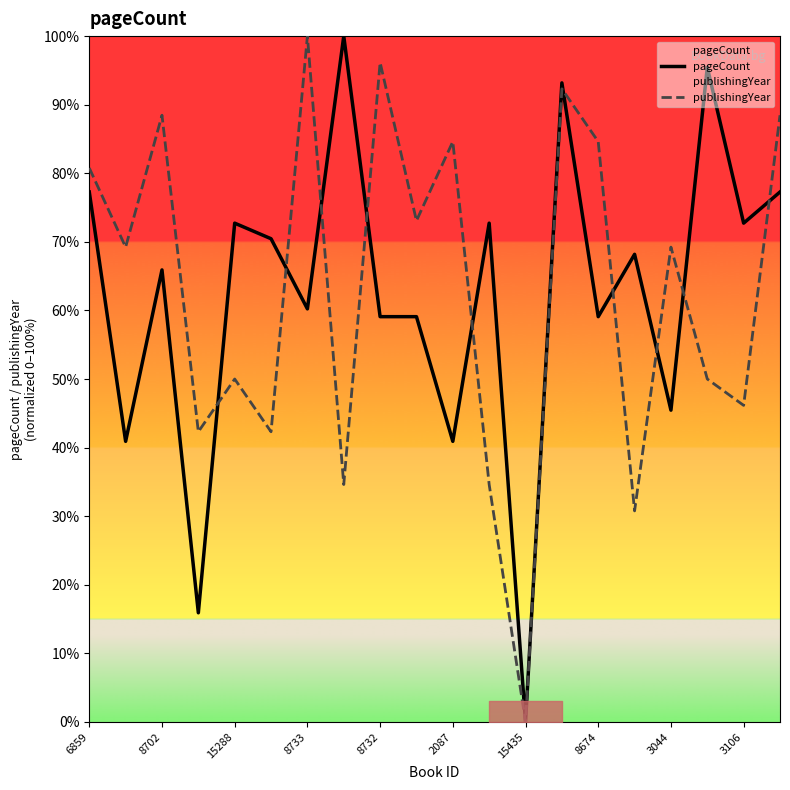

True or false: pageCount has a value of 59.1 at 8674.

True